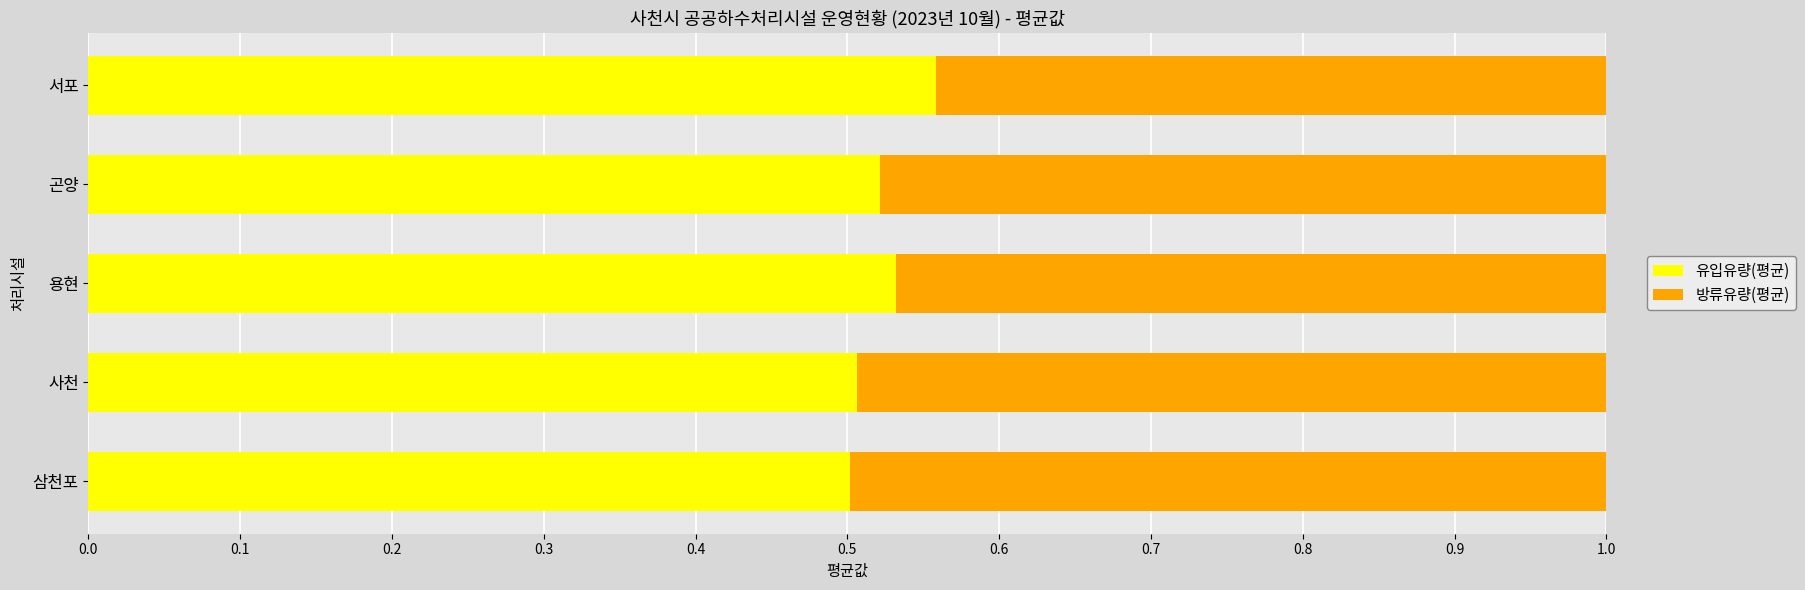

What is the total value across all series at 용현?

1.0